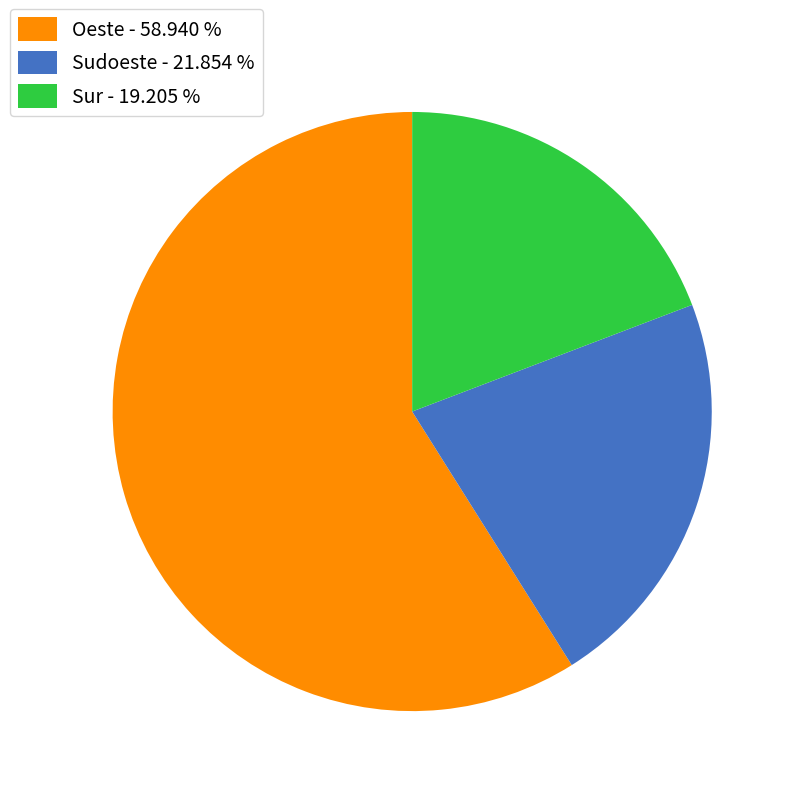

Is the sum of Sur - 19.205 % and Oeste - 58.940 % greater than half?

Yes